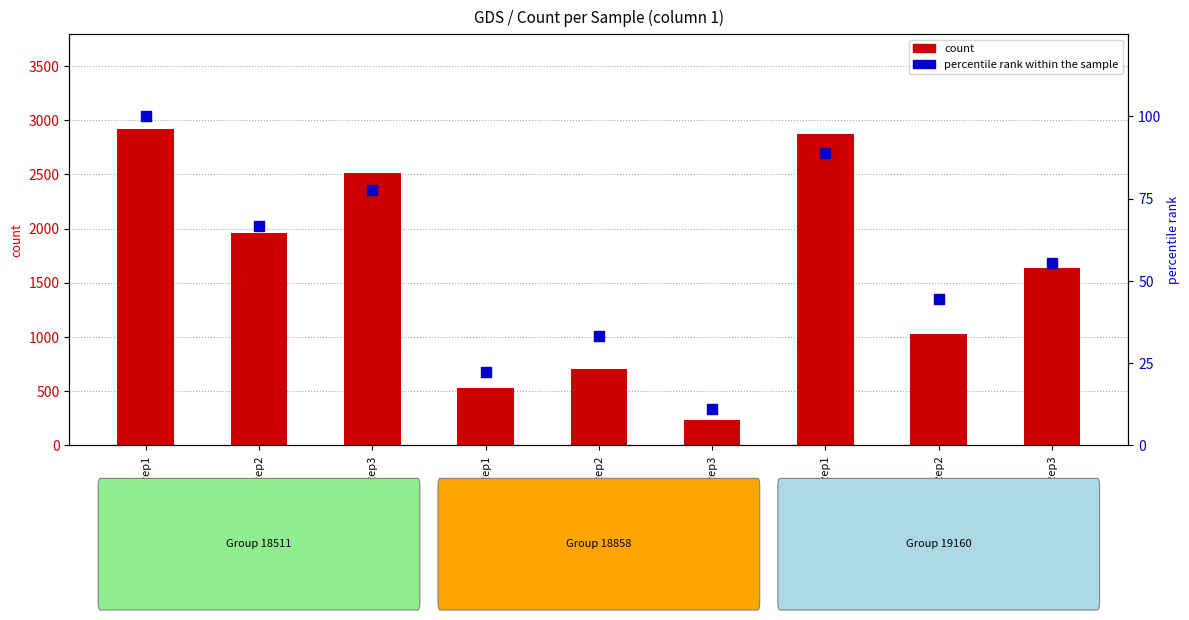

Which series has the largest total across all categories?

count